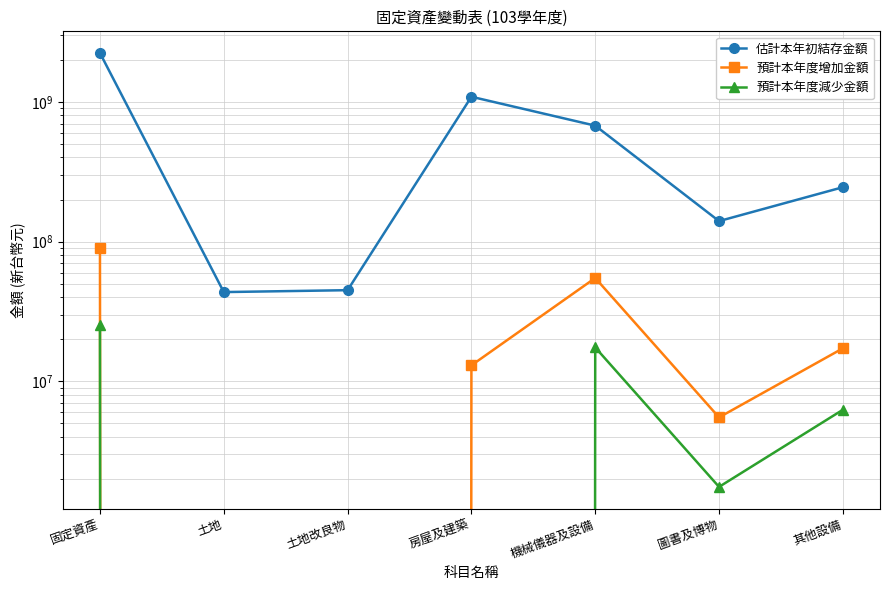

True or false: 預計本年度增加金額 and 預計本年度減少金額 cross at least once.

False